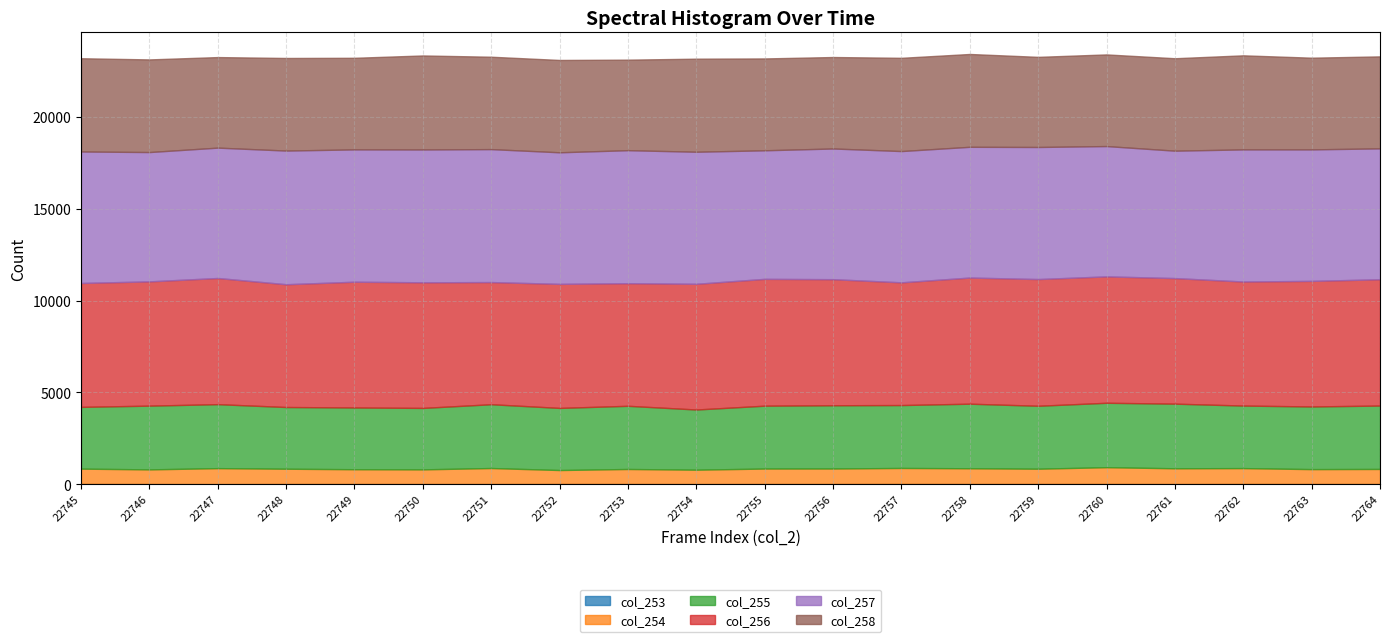

The col_258 series shows 1088 at 22762. True or false?

False